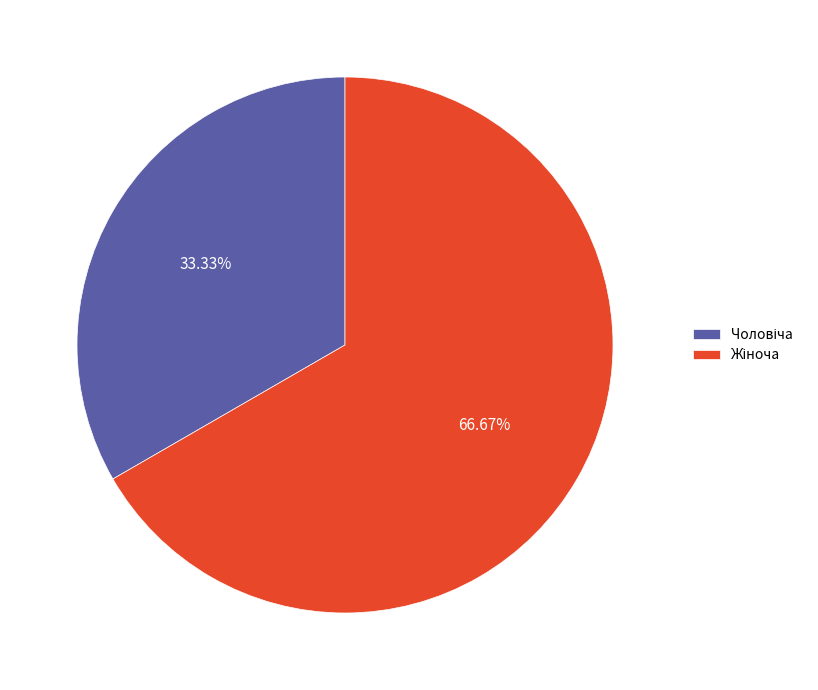

Does any single category account for the majority?

Yes